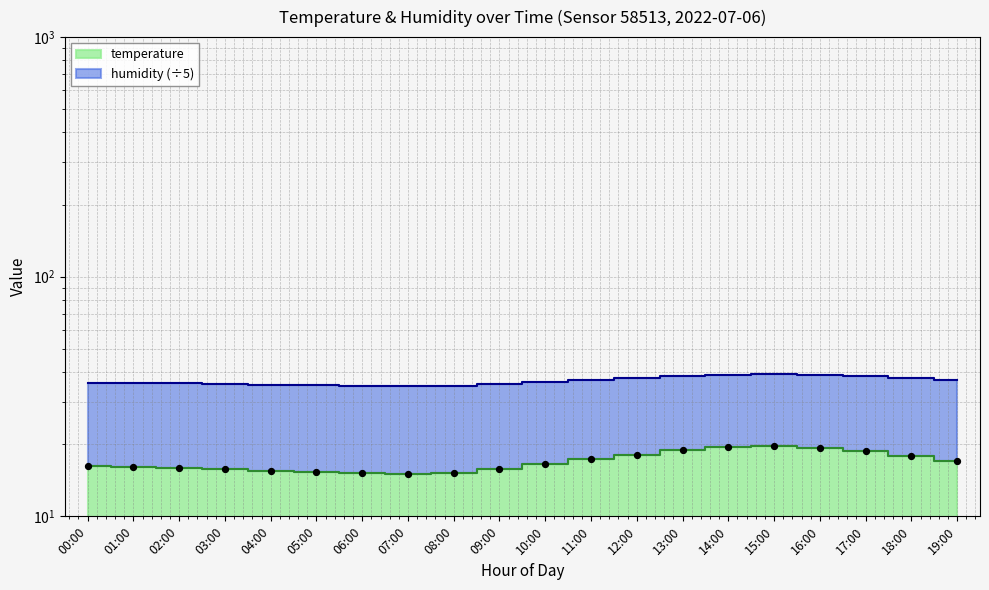

What is the change in value from 01:00 to 03:00?

-0.4